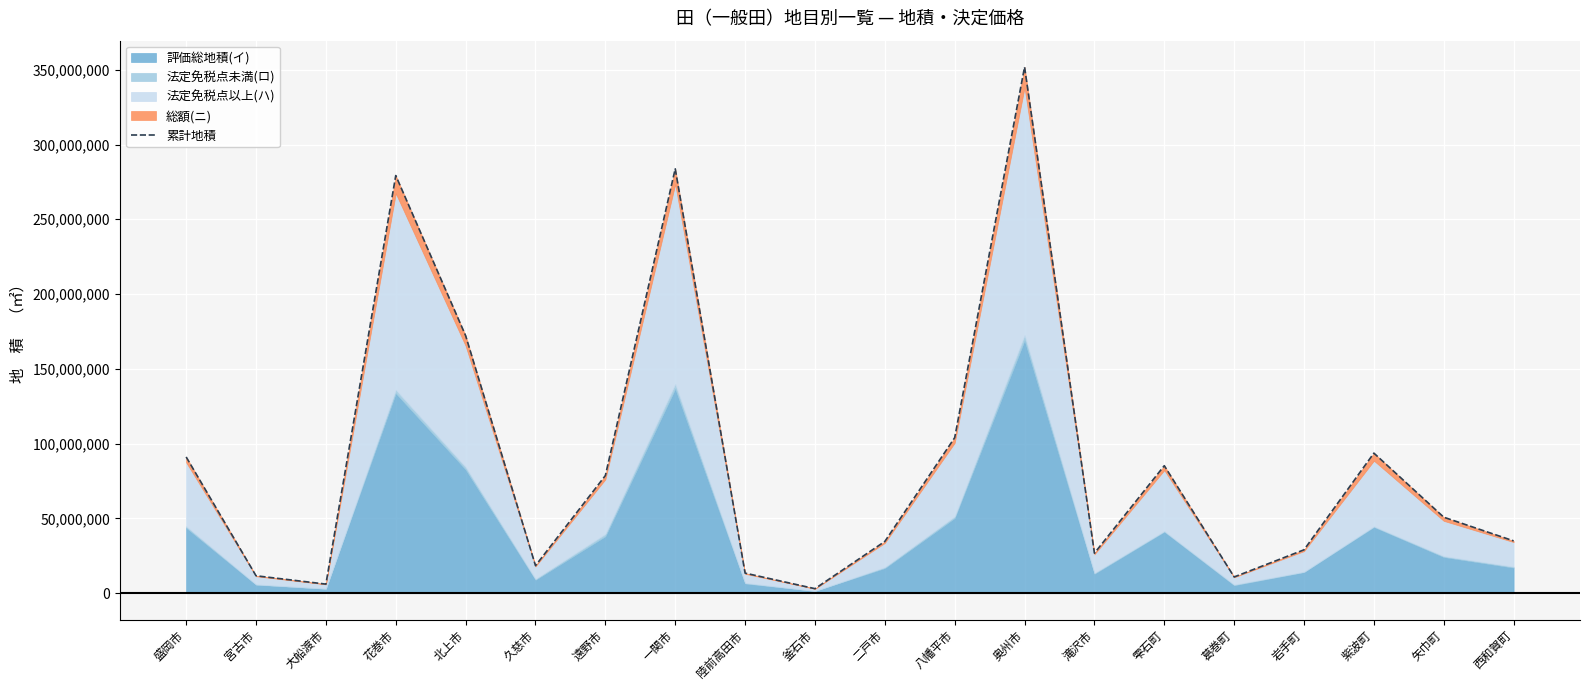

What is the greatest value displayed?

351832190